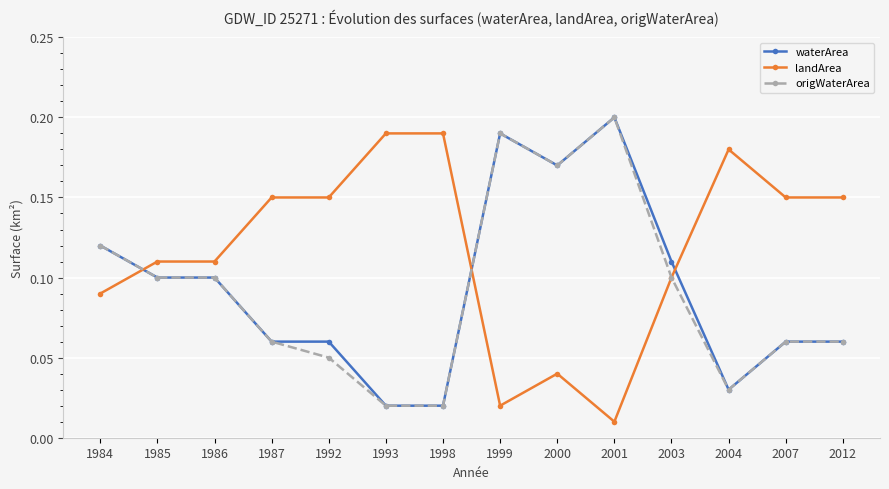

Count the waterArea values in the range 0 to 1.

14